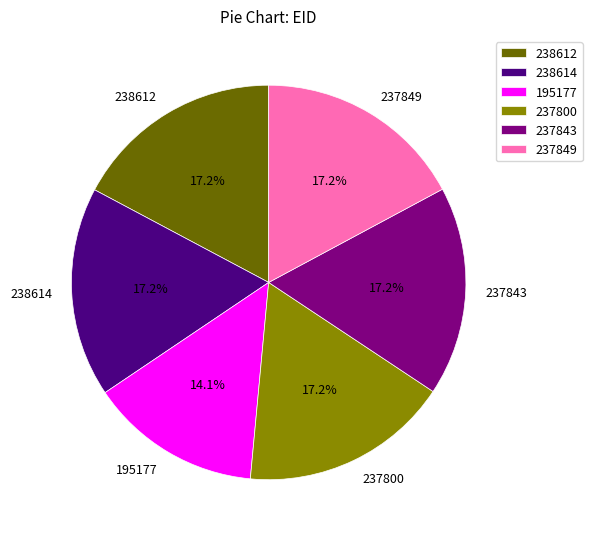

To the nearest percent, what is the combined percentage of 238612 and 237843?

34%